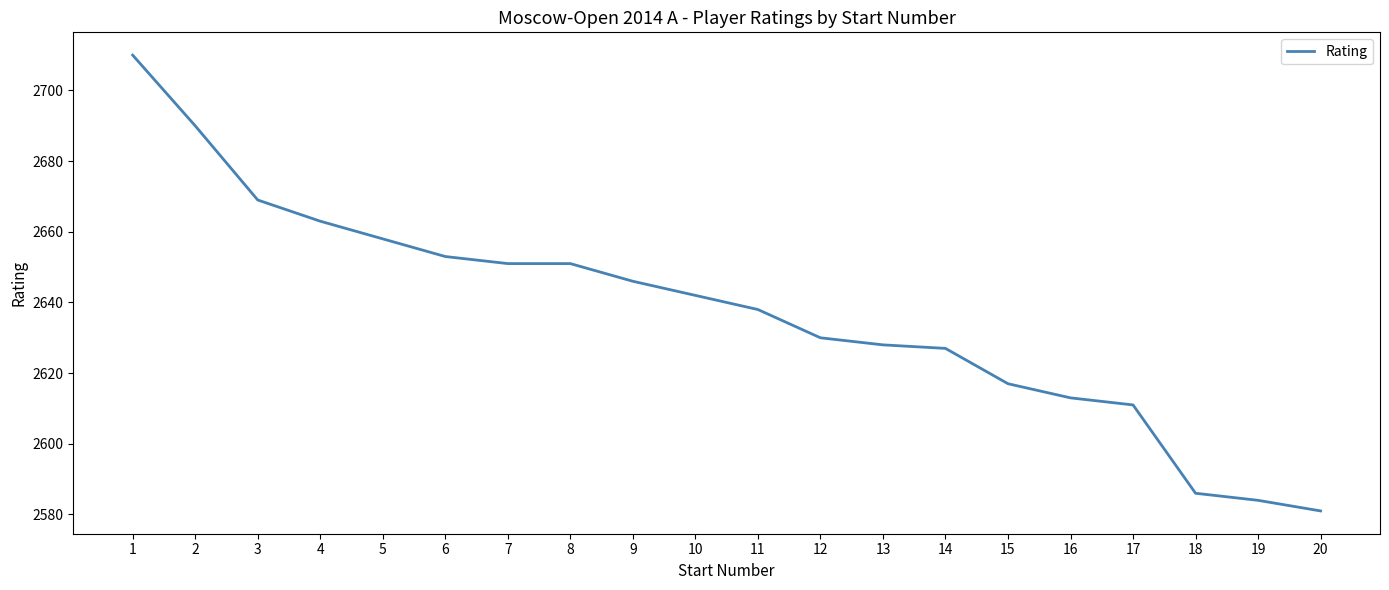

What is the difference between the second highest and second lowest values?

106